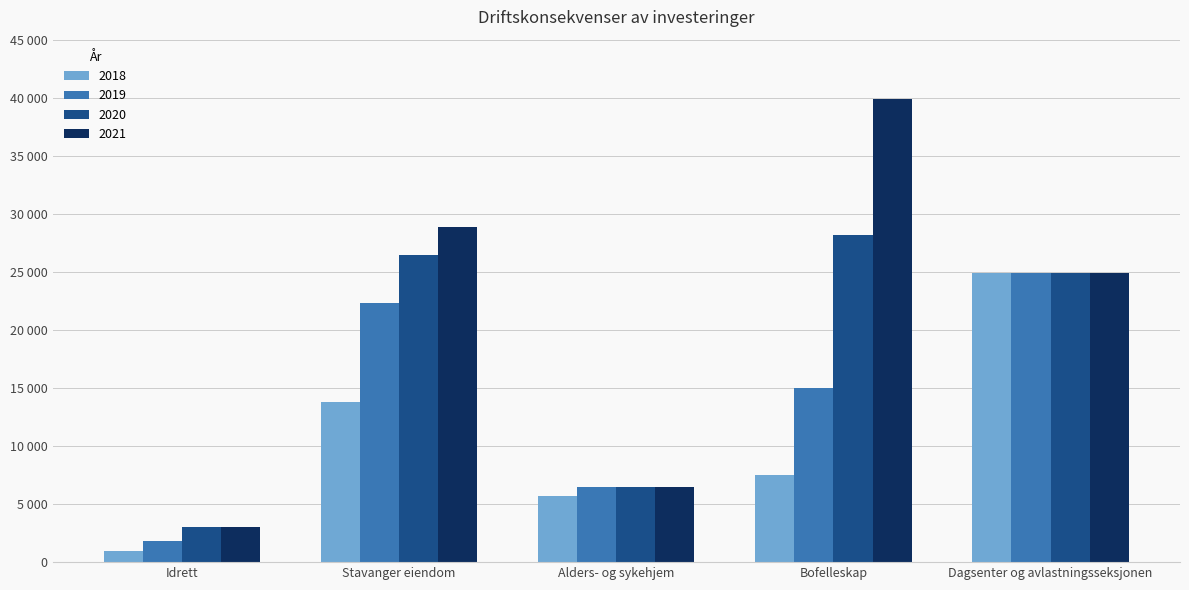

What is the total value across all series at Stavanger eiendom?

91450